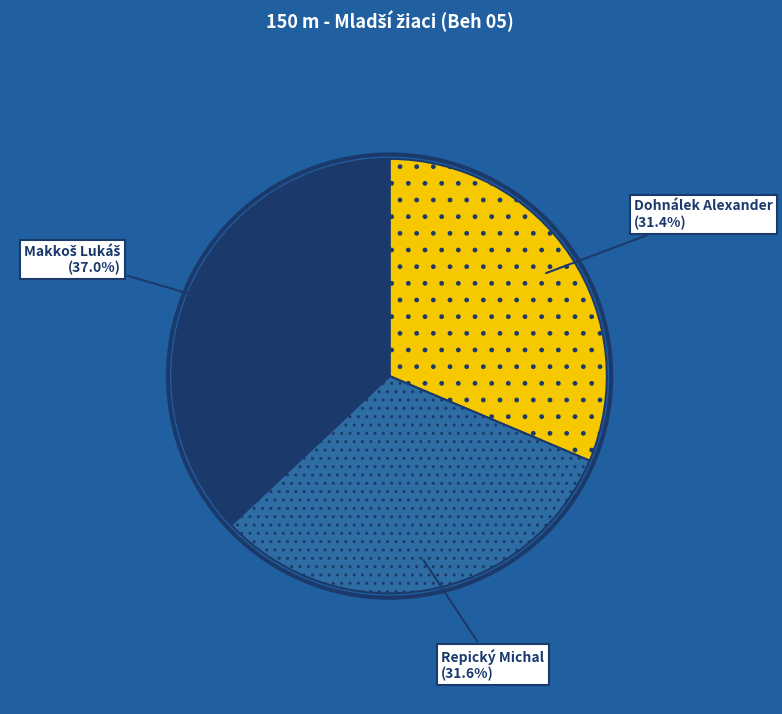

To the nearest percent, what is the average slice percentage?

33%